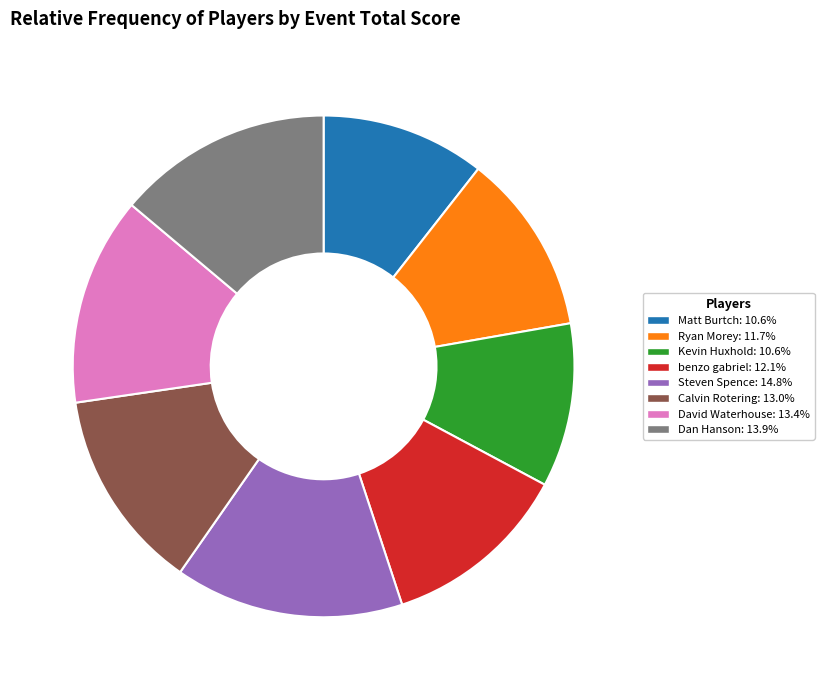

What is the largest slice in the pie chart?

Steven Spence